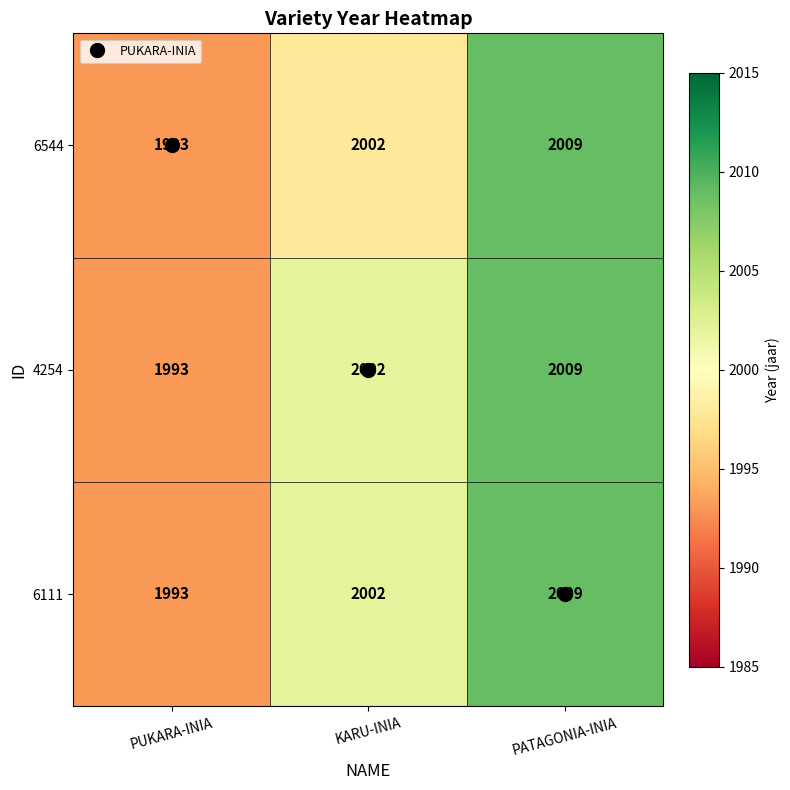

Is the value of 4254 at PUKARA-INIA greater than the value of 6544 at KARU-INIA?

No